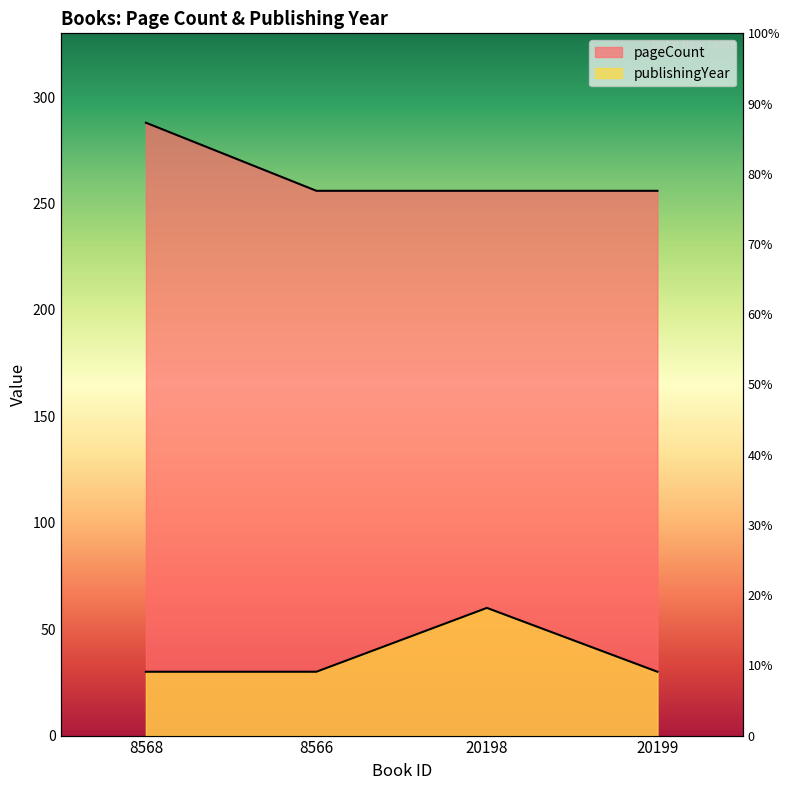

What is the sum of all publishingYear values?

150